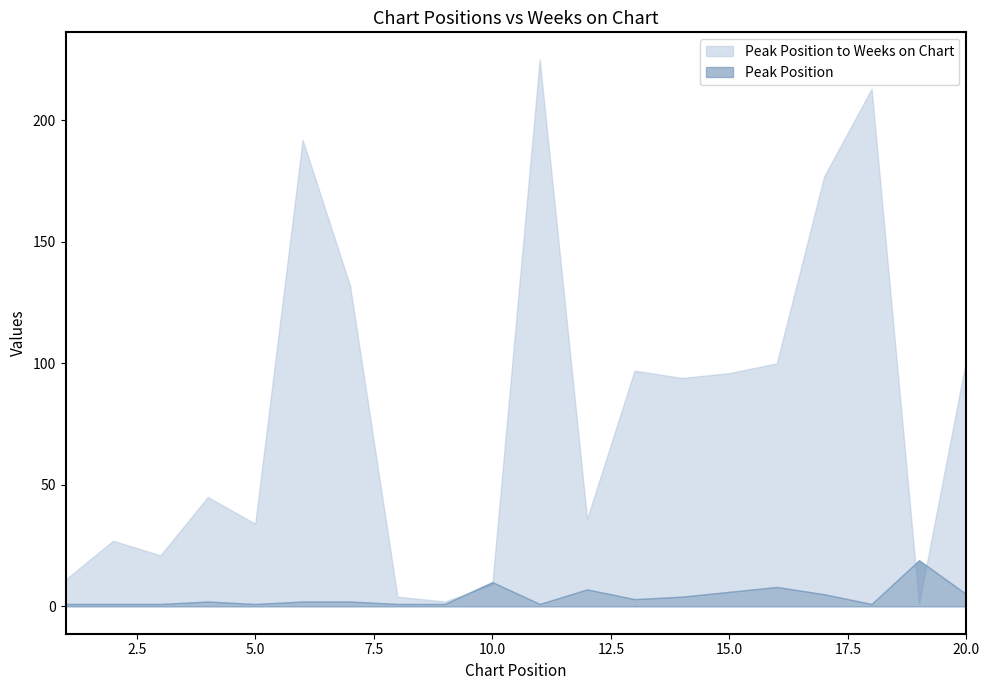

Where is the first local minimum for Weeks on Chart?

3